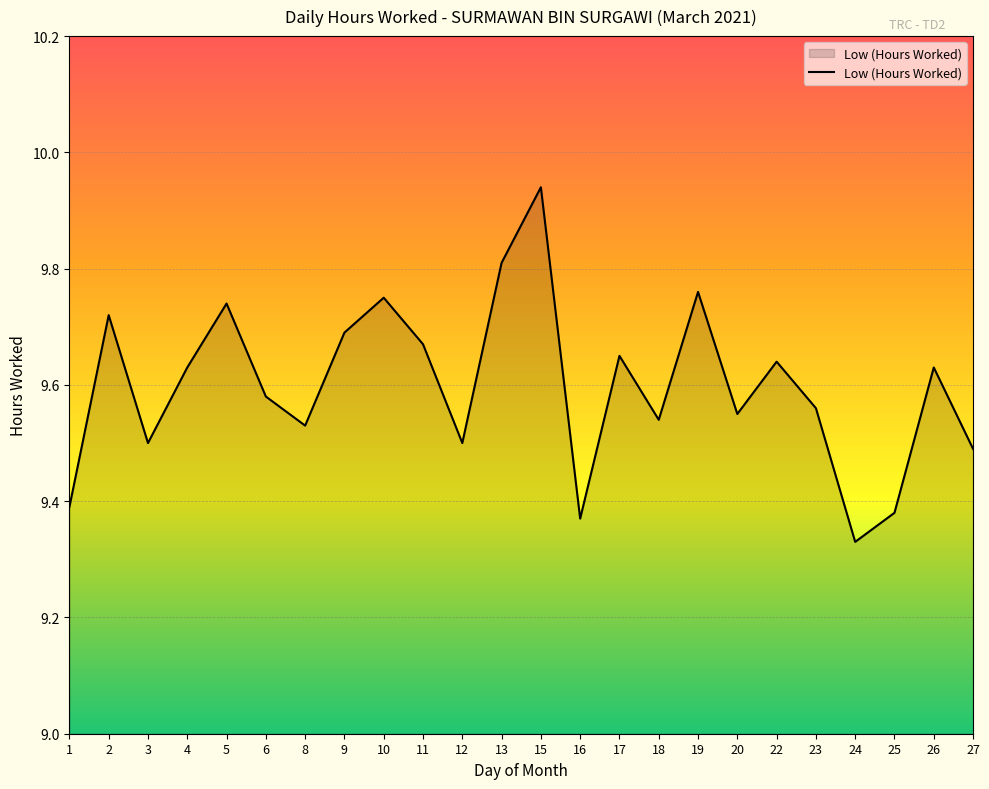

True or false: the data shows 14.5 at 1.

False